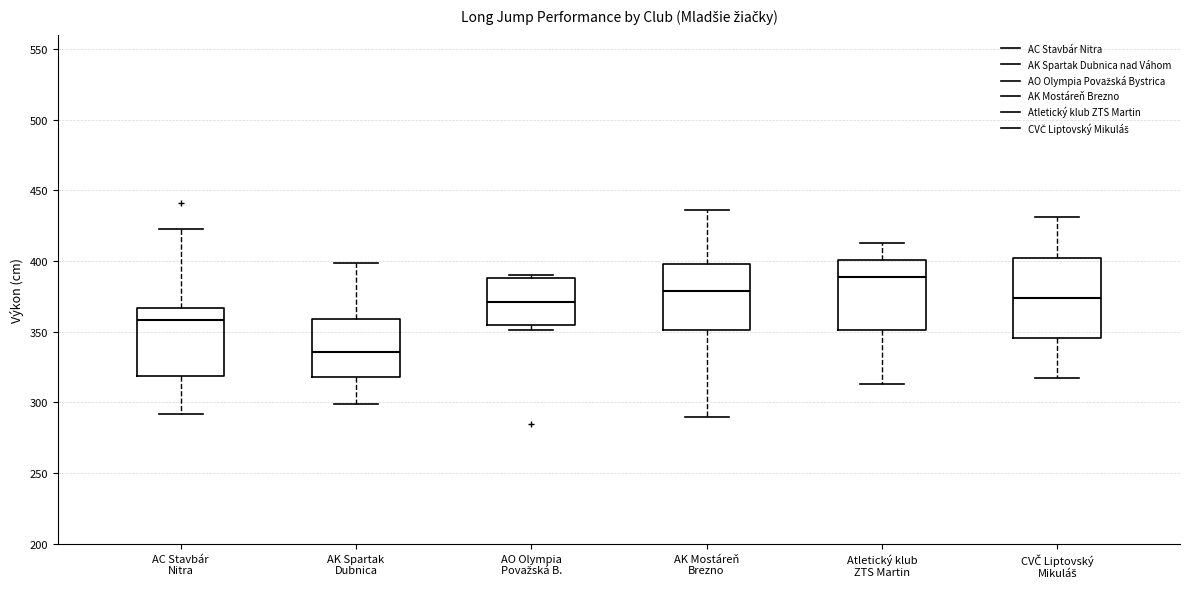

Reading left to right, read every box against the y-axis: the position of its median line, the range the box covers, and the ends of its whiskers. The values are not printed on the chart, so give them approximately, as read against the axis.

AC Stavbár Nitra: median 360, box 320 to 365, whiskers 290 to 425
AK Spartak Dubnica: median 335, box 320 to 360, whiskers 300 to 400
AO Olympia Považská B.: median 370, box 355 to 390, whiskers 350 to 390 (just above the box's upper edge)
AK Mostáreň Brezno: median 380, box 350 to 400, whiskers 290 to 435
Atletický klub ZTS Martin: median 390, box 350 to 400, whiskers 315 to 415
CVČ Liptovský Mikuláš: median 375, box 345 to 405, whiskers 315 to 430